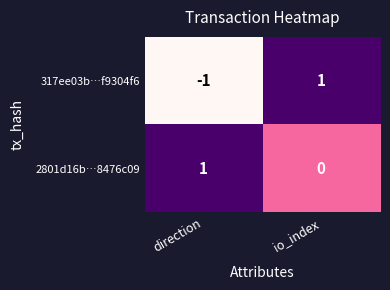

Which series has the widest spread of values?

317ee03b…f9304f6